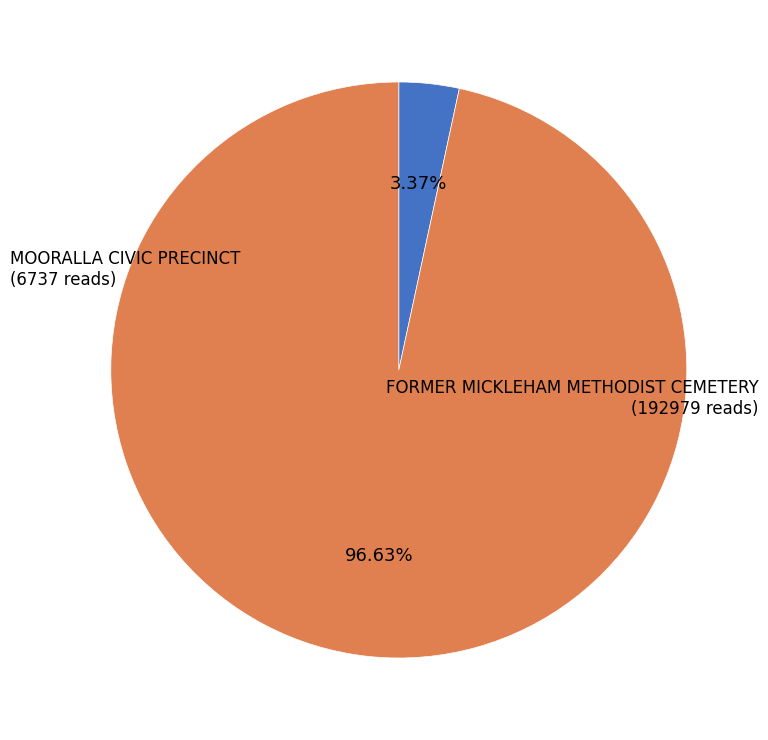

Is the sum of MOORALLA CIVIC PRECINCT and FORMER MICKLEHAM METHODIST CEMETERY greater than half?

Yes